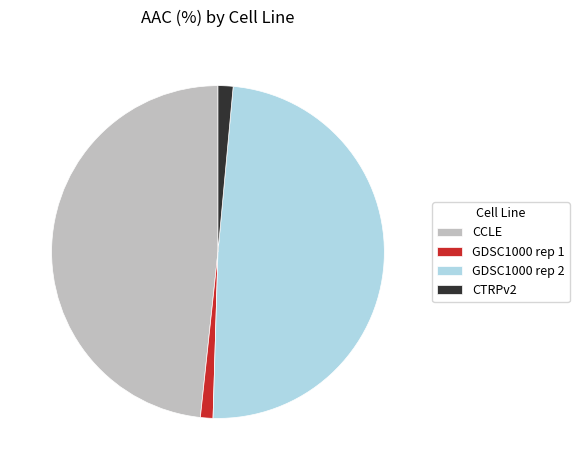

Is the sum of GDSC1000 rep 2 and CCLE greater than half?

Yes